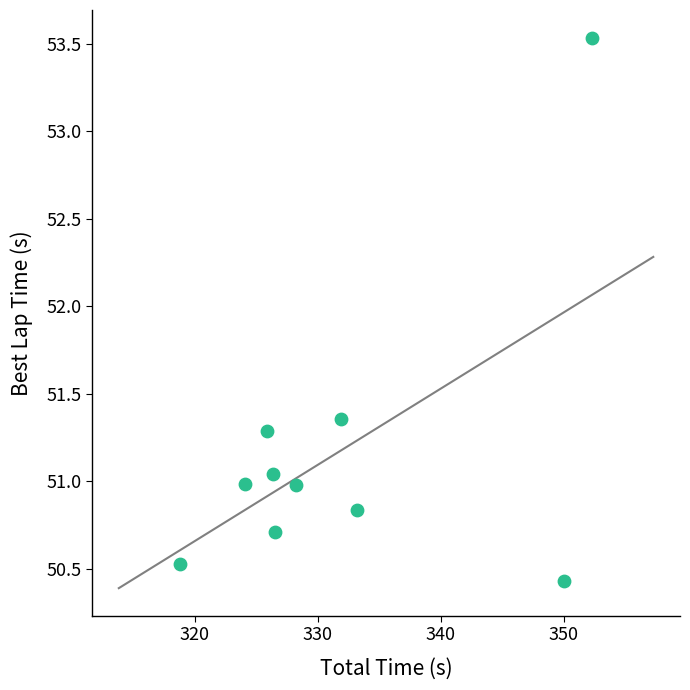

What is the average Y value?

51.2